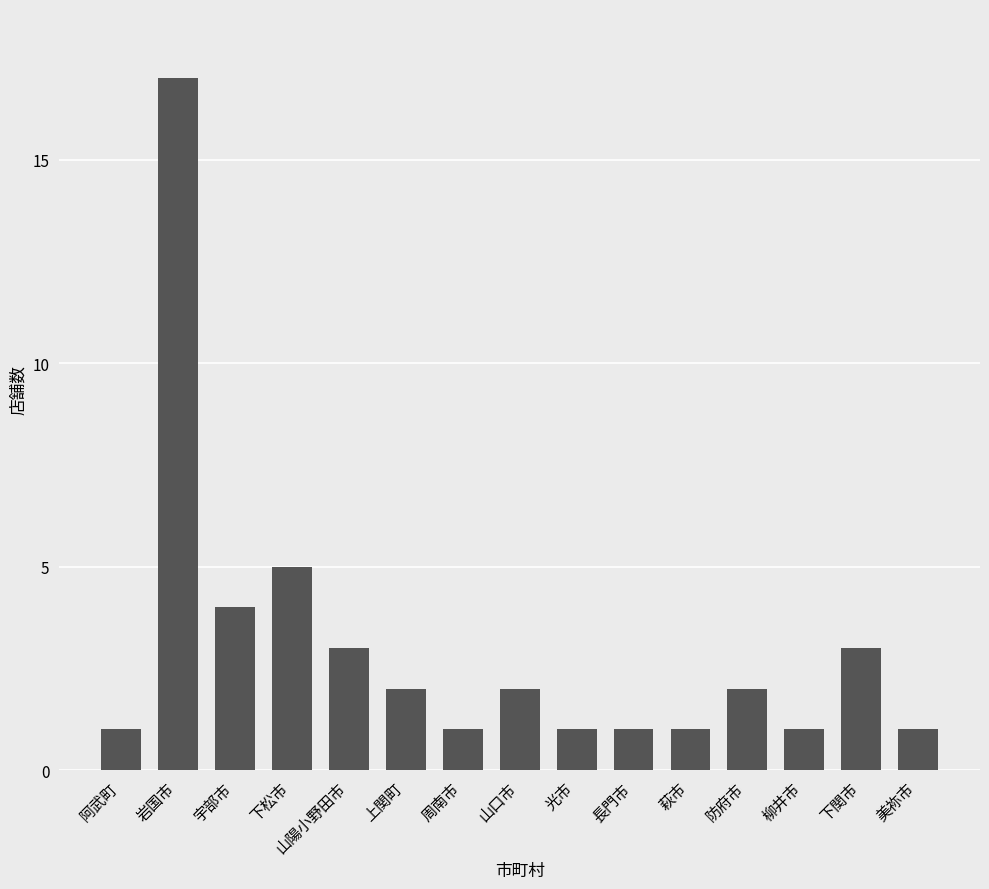

How many data points does each series have?

15